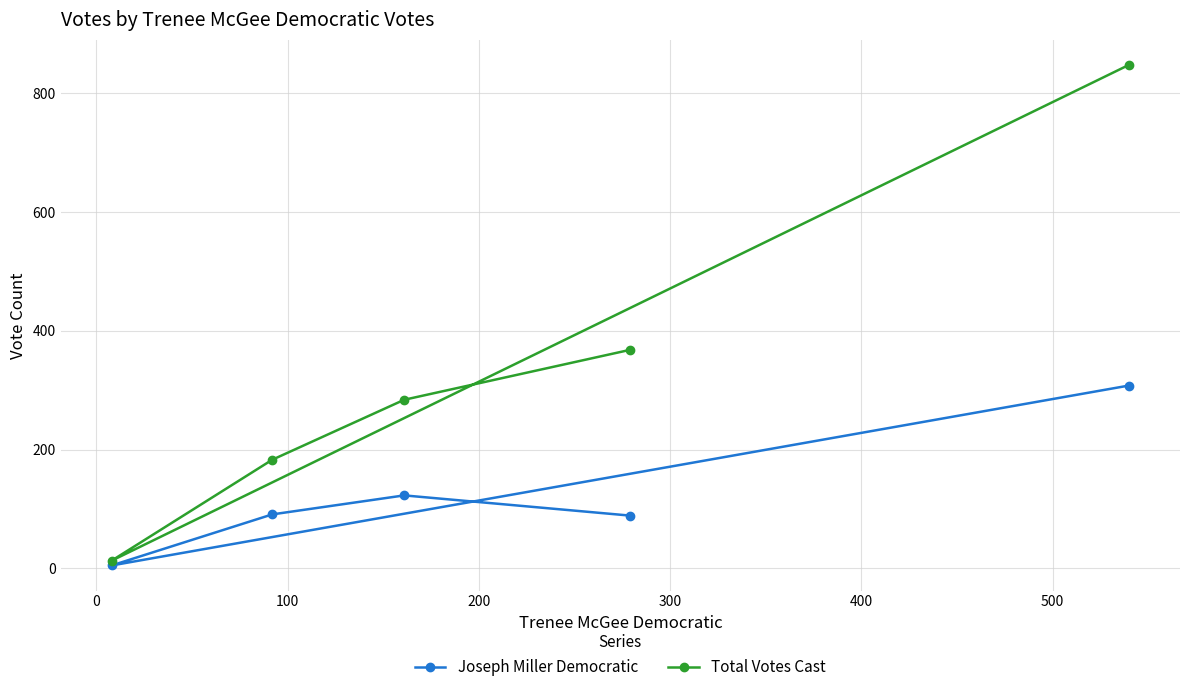

What is the sum of all Joseph Miller Democratic values?

616